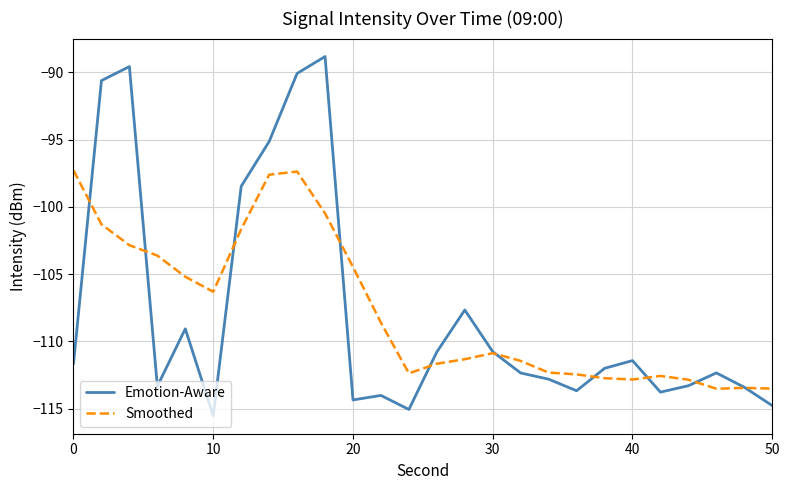

Rank the series by their maximum value, from highest to lowest.

Emotion-Aware, Smoothed